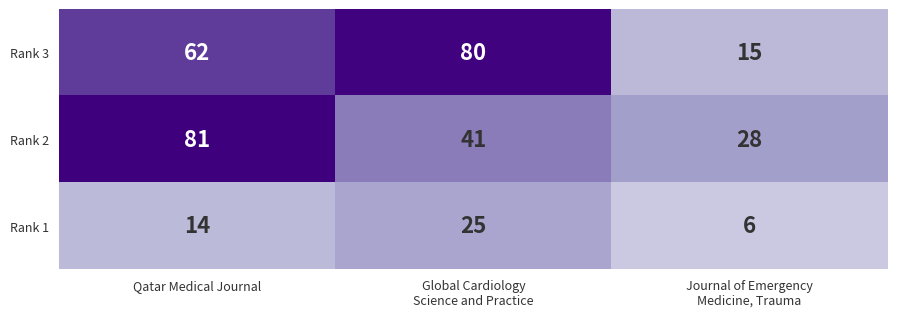

What is the sum of all Rank 3 values?

157